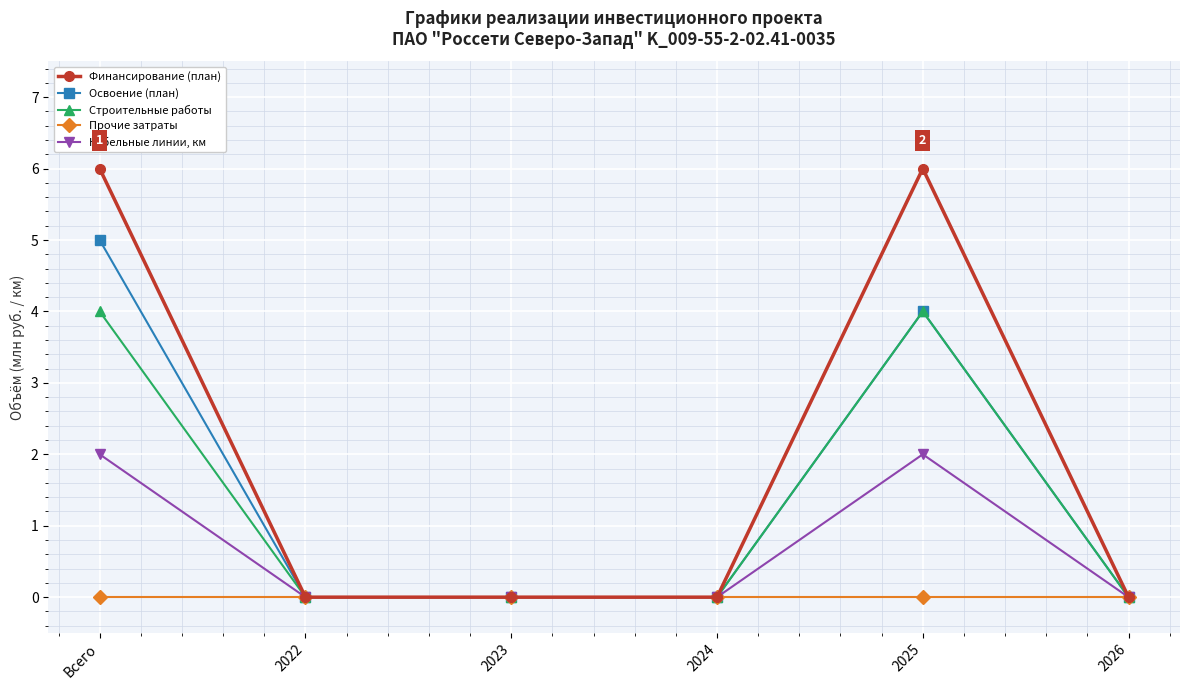

Rank the series by their maximum value, from highest to lowest.

Финансирование (план), Освоение (план), Строительные работы, Кабельные линии, км, Прочие затраты